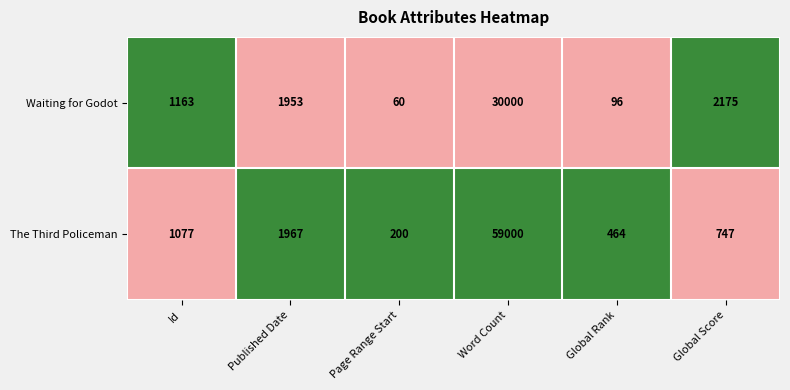

Reading right to left, what are all the values shown in this chart?

Waiting for Godot: 2175	96	30000	60	1953	1163
The Third Policeman: 747	464	59000	200	1967	1077